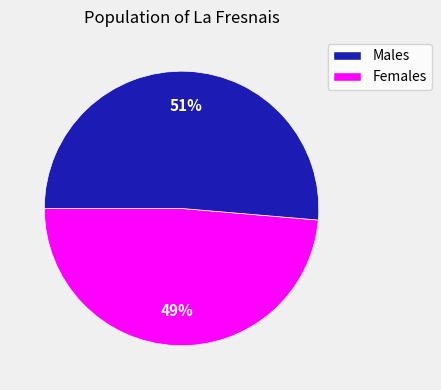

To the nearest percent, what is the average slice percentage?

50%